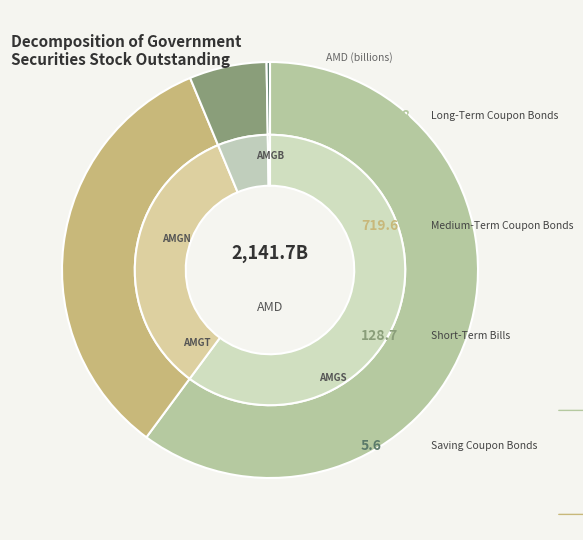

To the nearest percent, what is the combined percentage of Medium-Term Coupon Bonds and Short-Term Bills?

40%